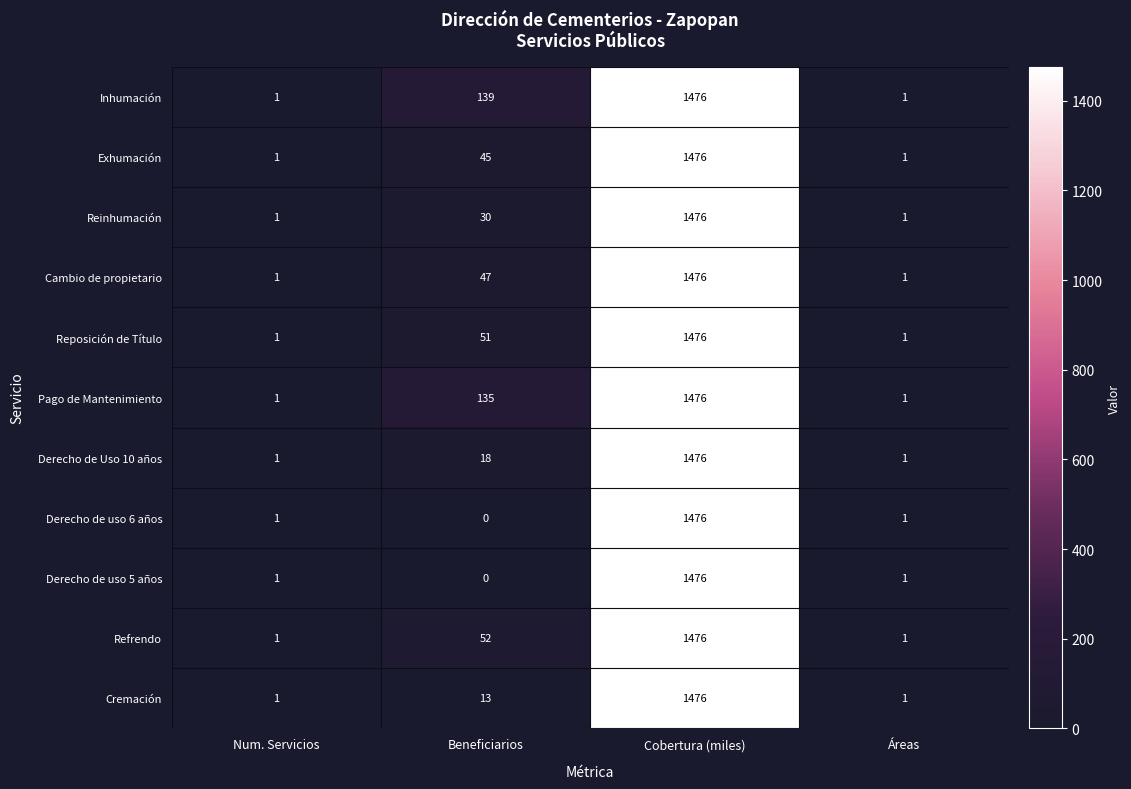

At which category is the sum across all series the highest?

Cobertura (miles)